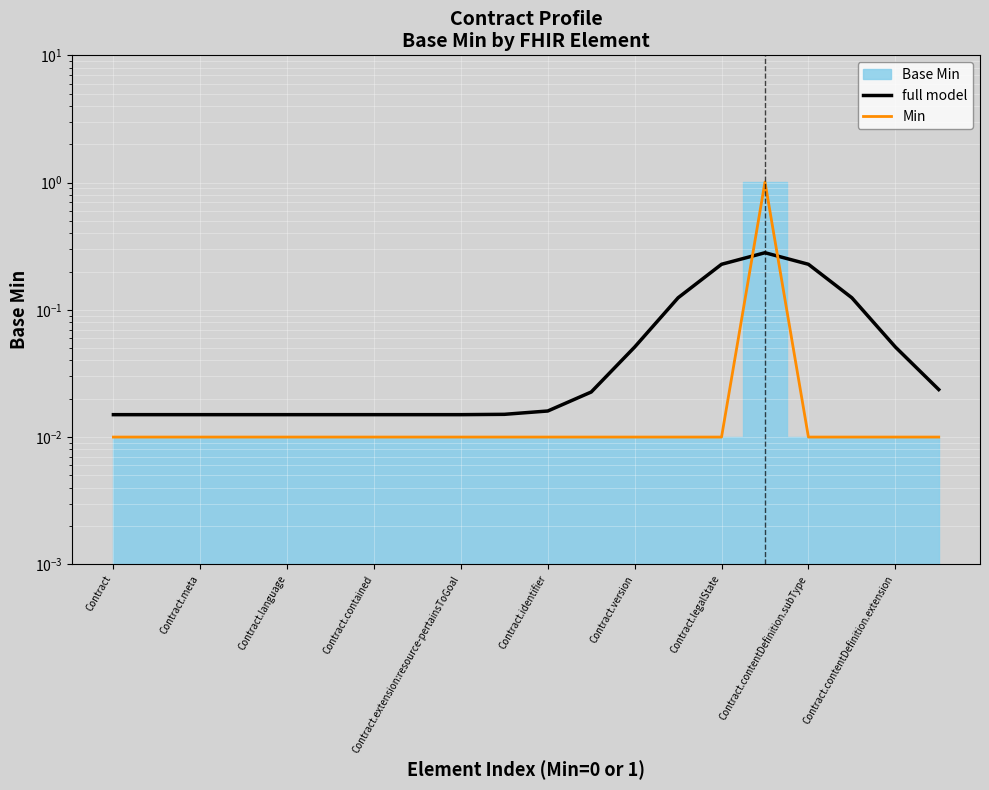

How many intersections are there between Min and full model?

2